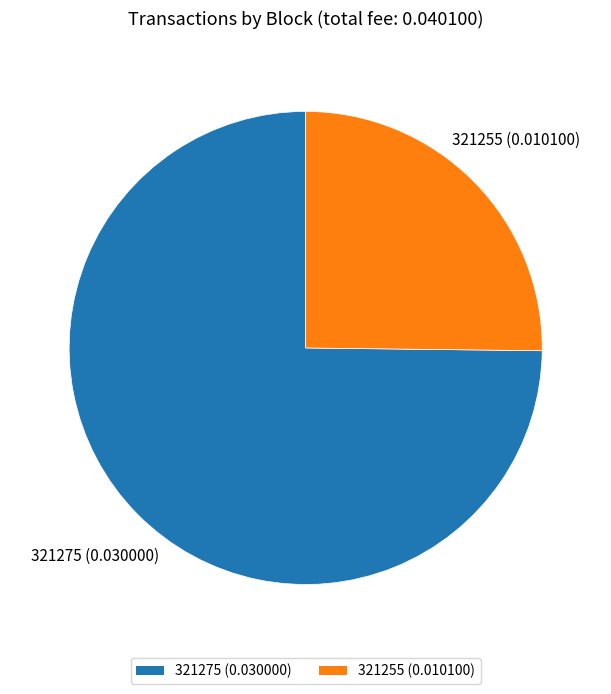

Is it true that 321275 is 75% of the pie?

True